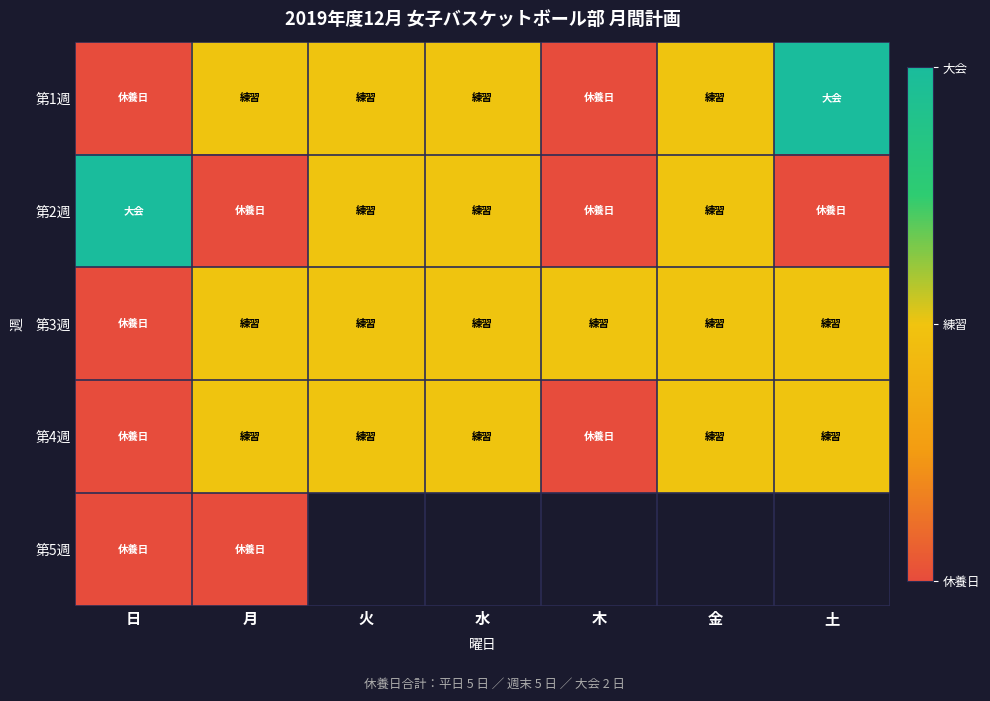

What is the sum of the 第3週 values at 日 and 火?

1.0